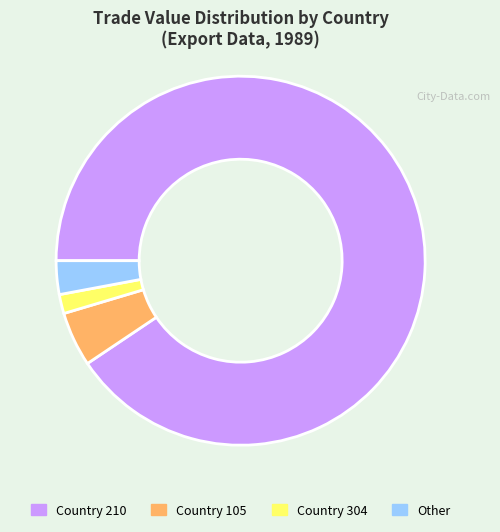

What is the ratio of the value at Country 105 to the value at Country 304?

2.9